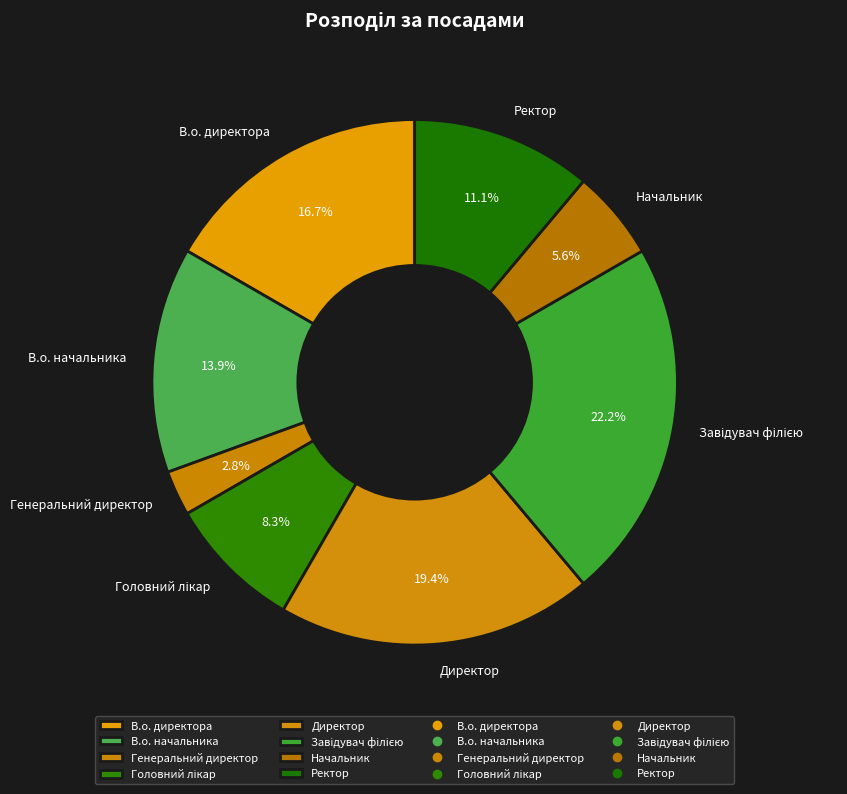

Which category has the smallest portion of the pie?

Генеральний директор